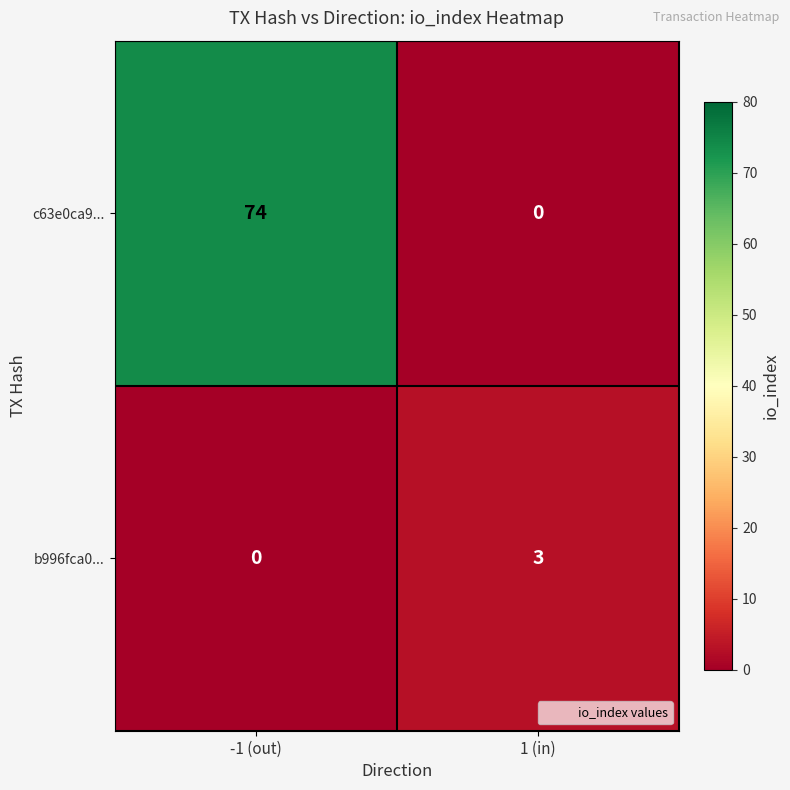

What is the greatest value displayed?

74